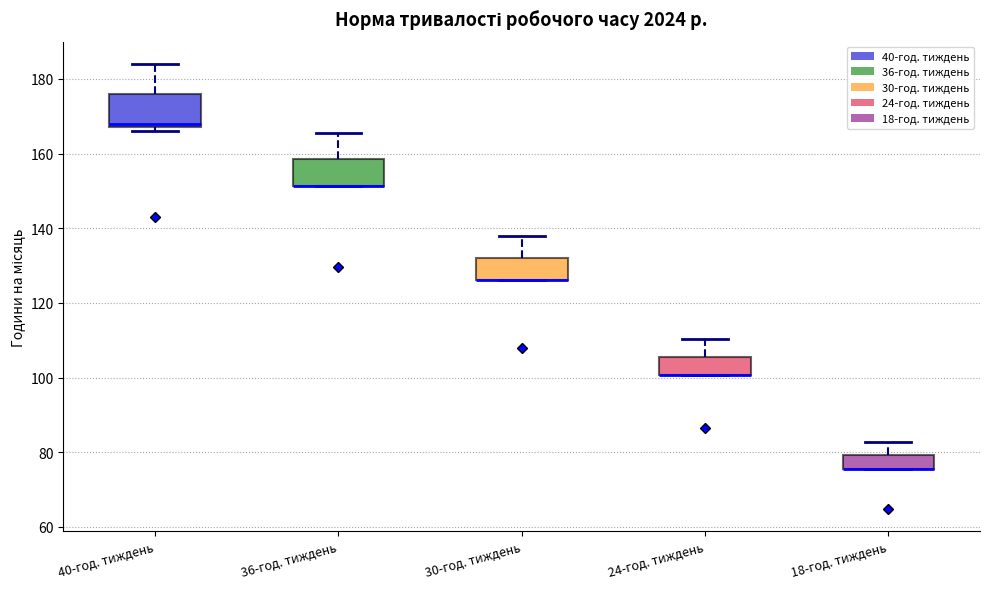

Reading left to right, transcribe this box plot: for each box, give where its median line is, the range the box spans, and where its two whiskers end, as read against the y-axis. The values are not printed on the chart, so give them approximately, as read against the axis.

40-год. тиждень: median 168 (just above the box's lower edge), box 168 to 176, whiskers 166 to 184
36-год. тиждень: median 152 (drawn on the box's lower edge), box 152 to 158, whiskers 152 to 166
30-год. тиждень: median 126 (drawn on the box's lower edge), box 126 to 132, whiskers 126 to 138
24-год. тиждень: median 100 (drawn on the box's lower edge), box 100 to 106, whiskers 100 to 110
18-год. тиждень: median 76 (drawn on the box's lower edge), box 76 to 80, whiskers 76 to 82